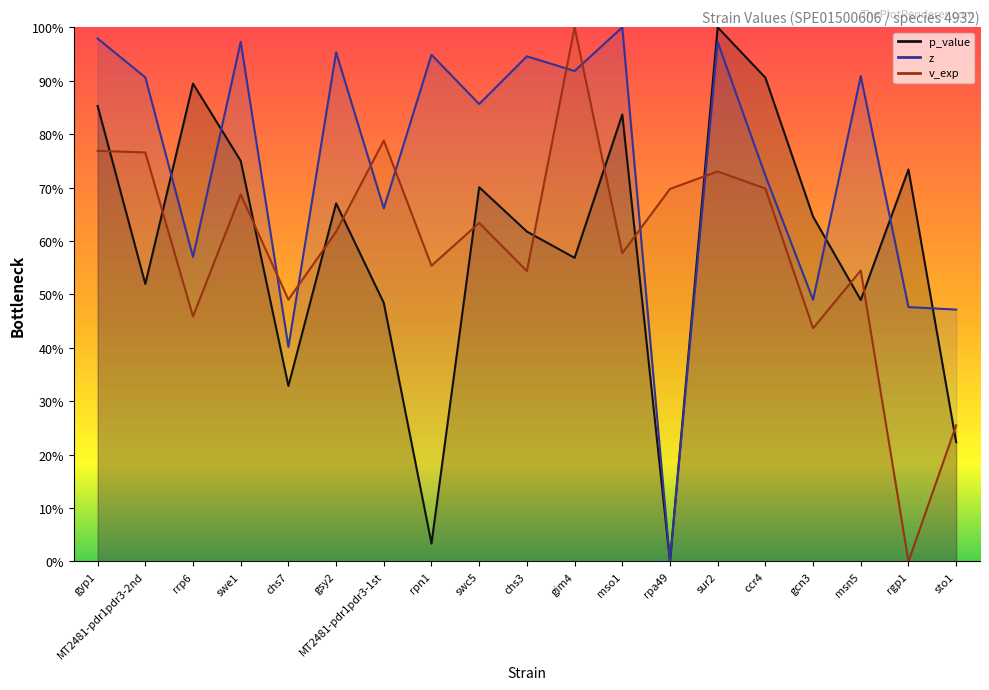

What is the total value across all series at rgp1?

1.2